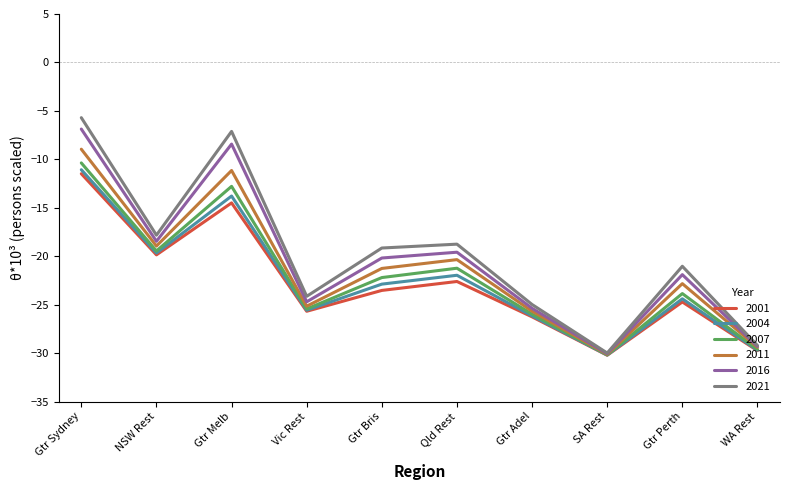

What is the total value across all series at Gtr Melb?

-67.8